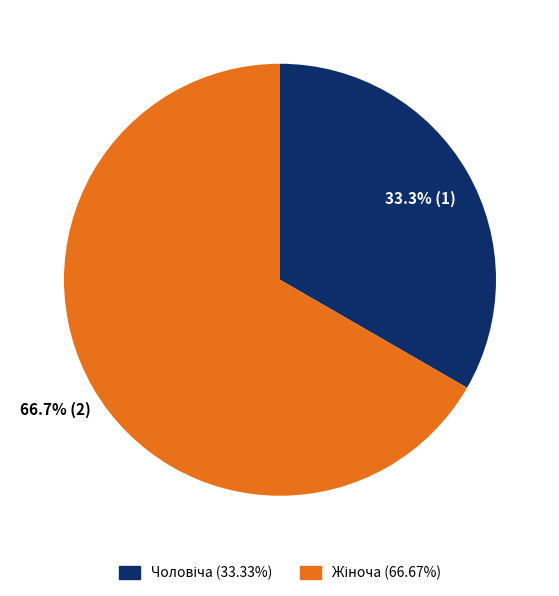

Is there any slice that represents more than half of the pie?

Yes